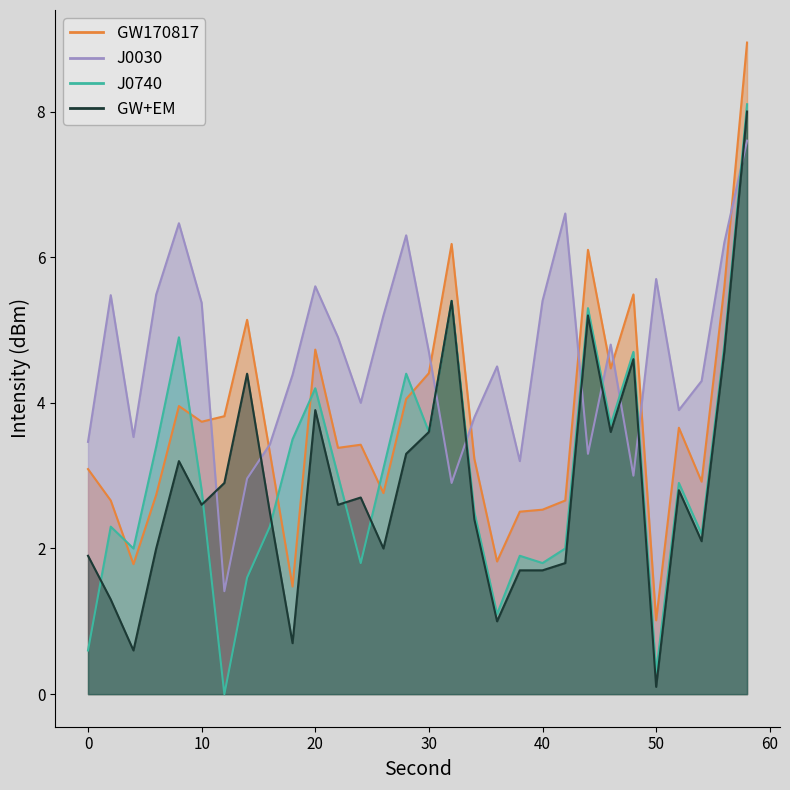

Reading left to right, transcribe all the data shown in this chart.

GW170817: 3.1	2.7	1.8	2.7	4.0	3.7	3.8	5.1	3.3	1.5	4.7	3.4	3.4	2.8	4.1	4.4	6.2	3.2	1.8	2.5	2.5	2.7	6.1	4.5	5.5	1.0	3.7	2.9	5.6	8.9
J0030: 3.5	5.5	3.5	5.5	6.5	5.4	1.4	3.0	3.4	4.4	5.6	4.9	4.0	5.2	6.3	4.7	2.9	3.8	4.5	3.2	5.4	6.6	3.3	4.8	3.0	5.7	3.9	4.3	6.2	7.6
J0740: 0.6	2.3	2.0	3.4	4.9	2.8	0.0	1.6	2.3	3.5	4.2	3.0	1.8	3.1	4.4	3.6	5.4	2.5	1.1	1.9	1.8	2.0	5.3	3.7	4.7	0.3	2.9	2.2	4.8	8.1
GW+EM: 1.9	1.3	0.6	2.0	3.2	2.6	2.9	4.4	2.5	0.7	3.9	2.6	2.7	2.0	3.3	3.6	5.4	2.4	1.0	1.7	1.7	1.8	5.2	3.6	4.6	0.1	2.8	2.1	4.7	8.0